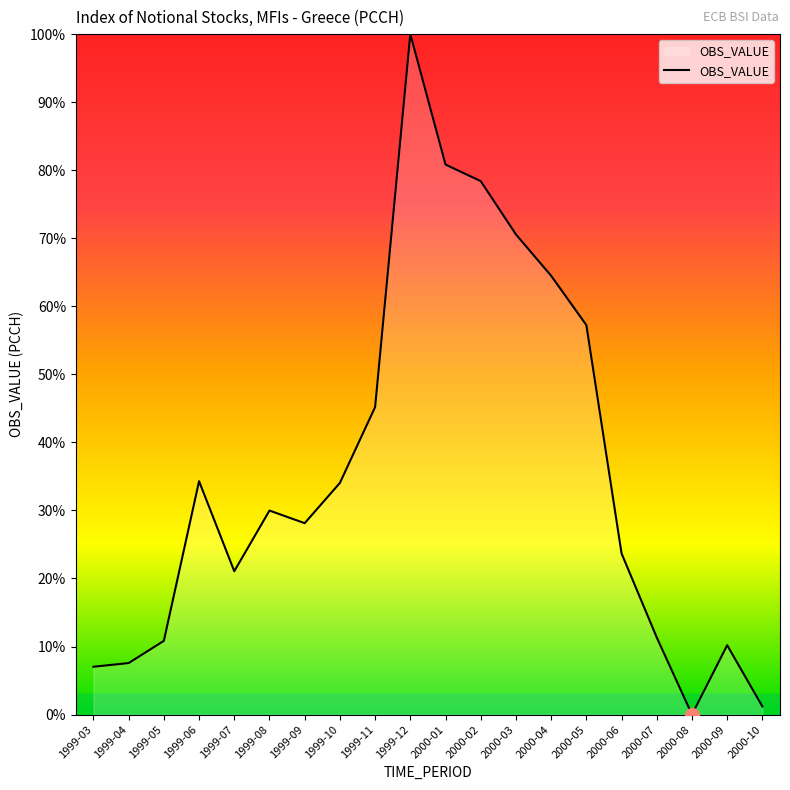

What position from the left is 1999-04?

2